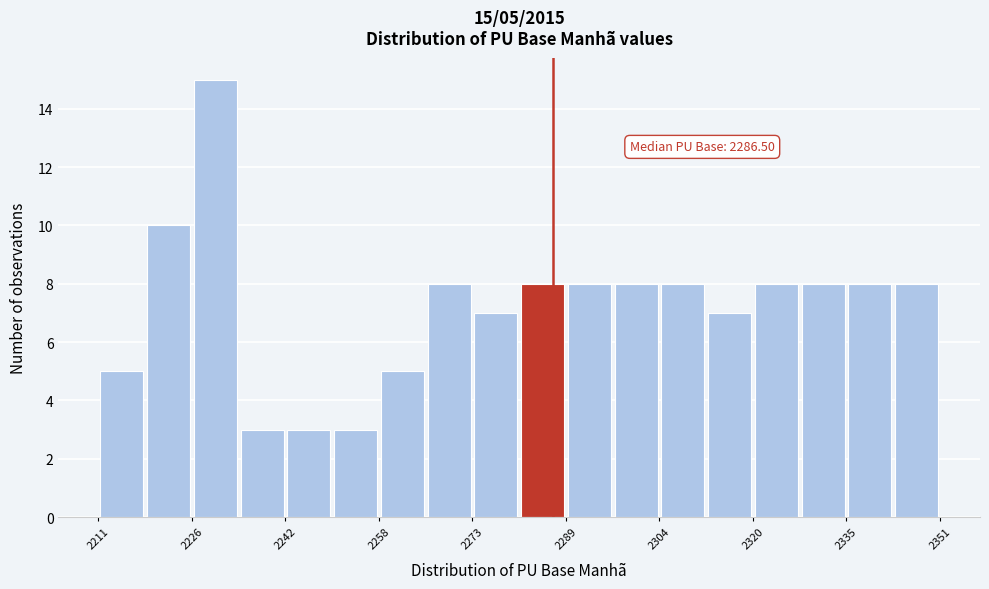

Around what value on the x-axis is the tallest bar? Give the approximate position of its centre, as read against the axis.

2230